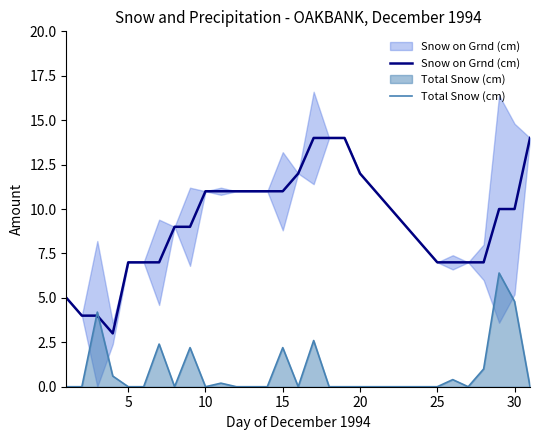

Does the chart have visible grid lines?

No